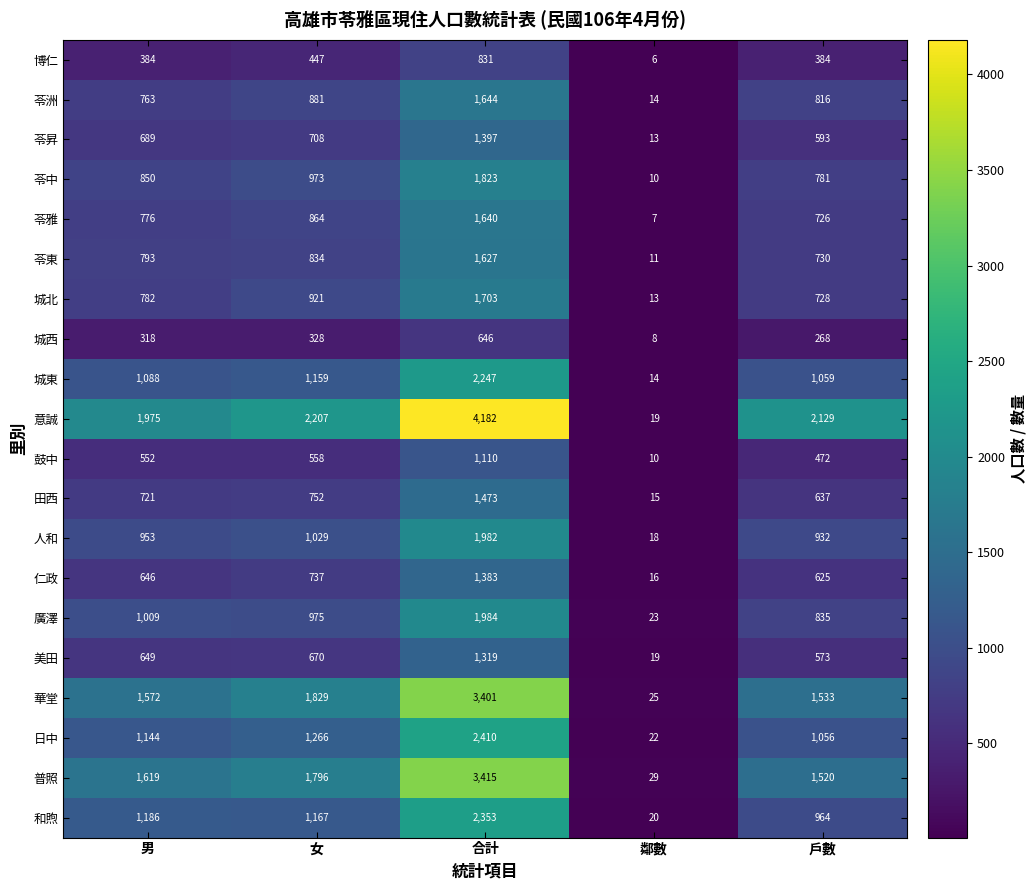

At which category does the chart reach its peak across all series?

合計